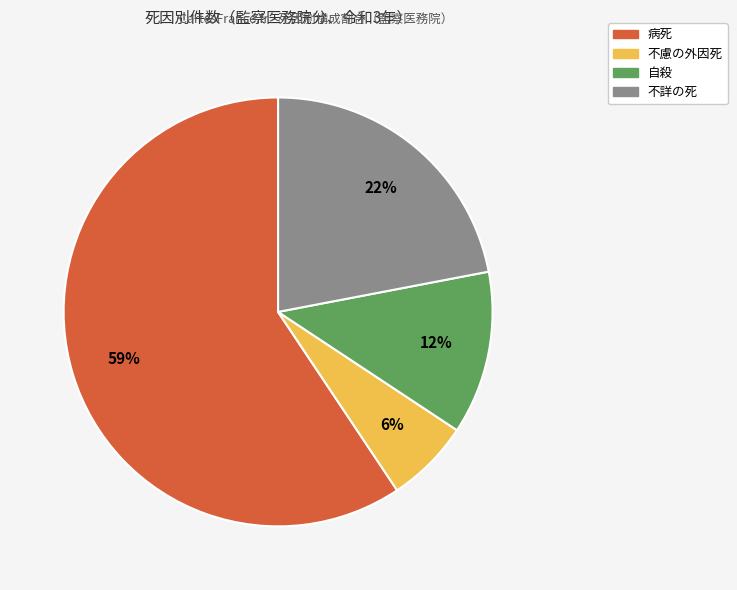

Is there any slice that represents more than half of the pie?

Yes